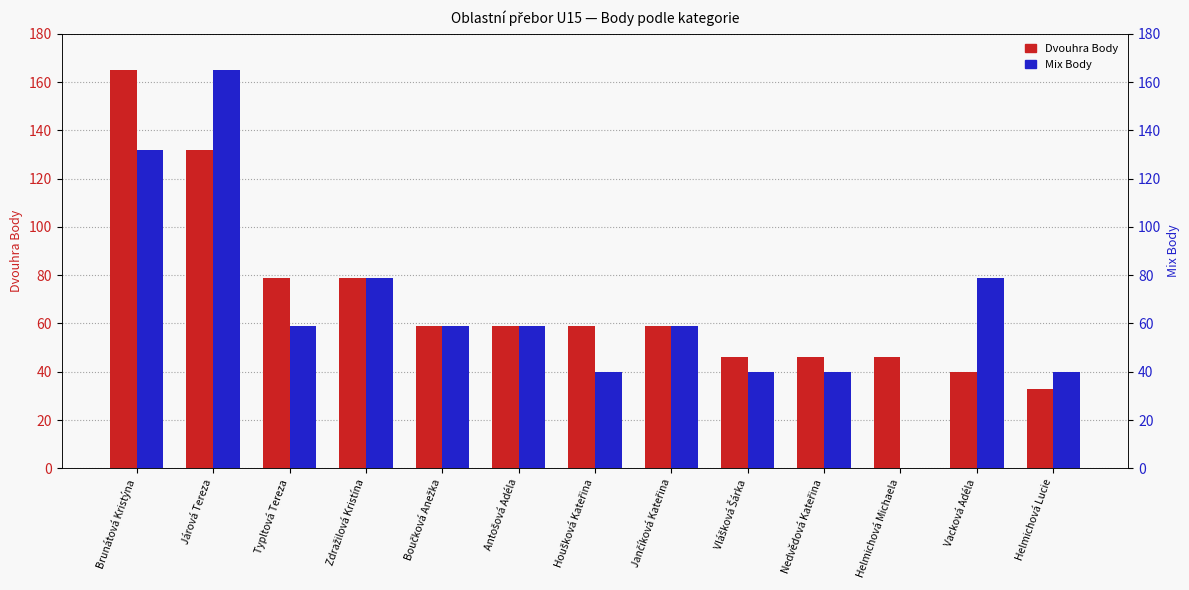

Which label corresponds to the smallest value in the chart?

Helmichová Michaela